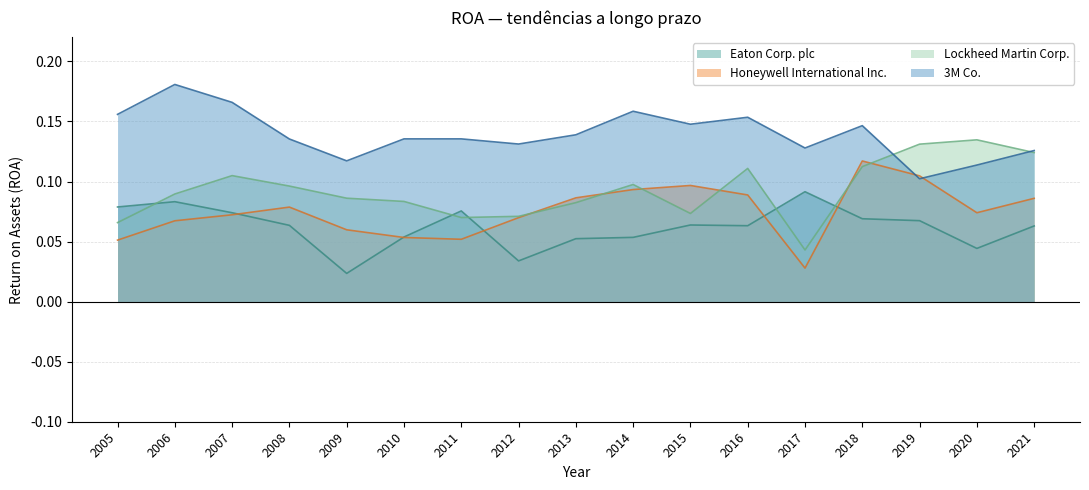

How many interior local valleys does the 3M Co. series have?

5